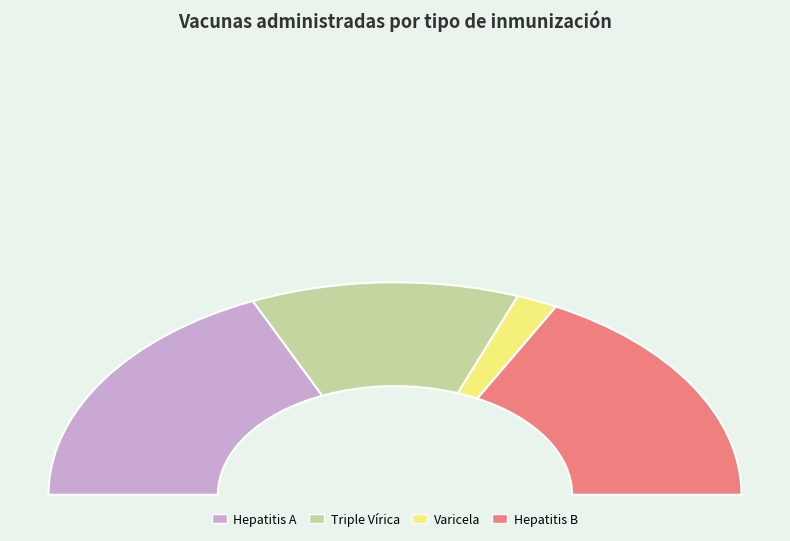

Which slice is the smallest?

Varicela